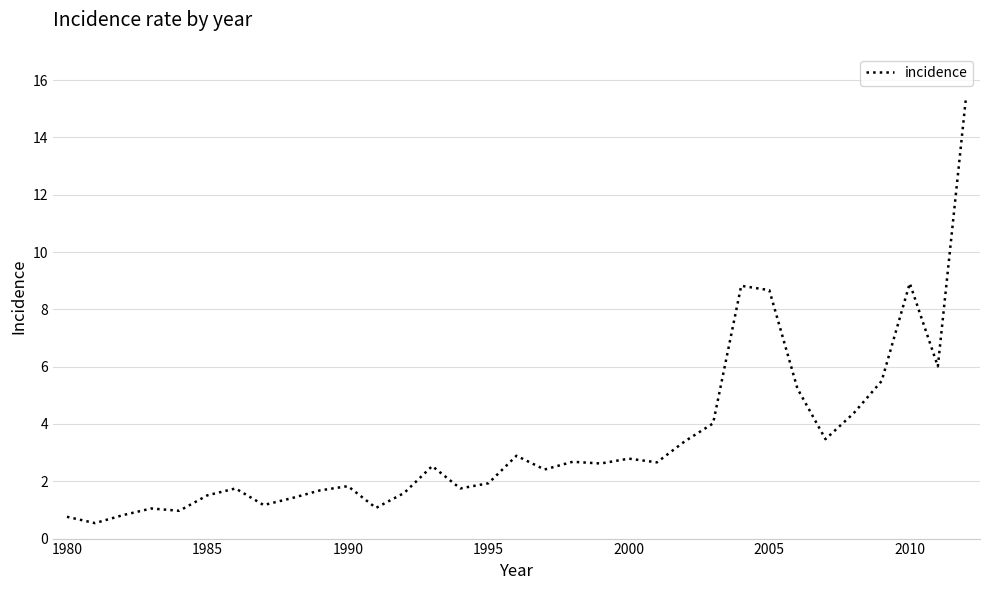

What is the minimum value shown in the chart?

0.5